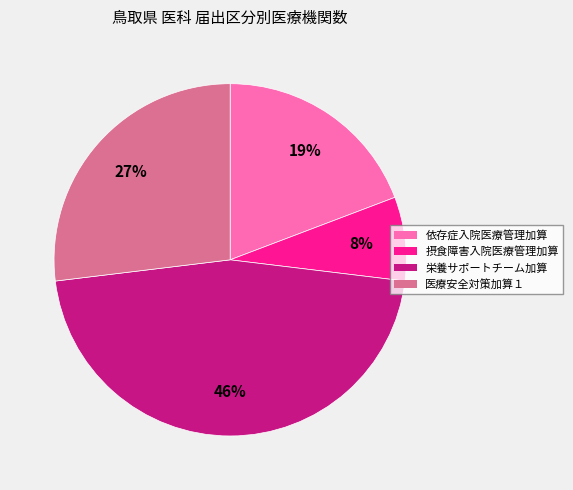

To the nearest percent, what is the combined percentage of 依存症入院医療管理加算 and 摂食障害入院医療管理加算?

27%